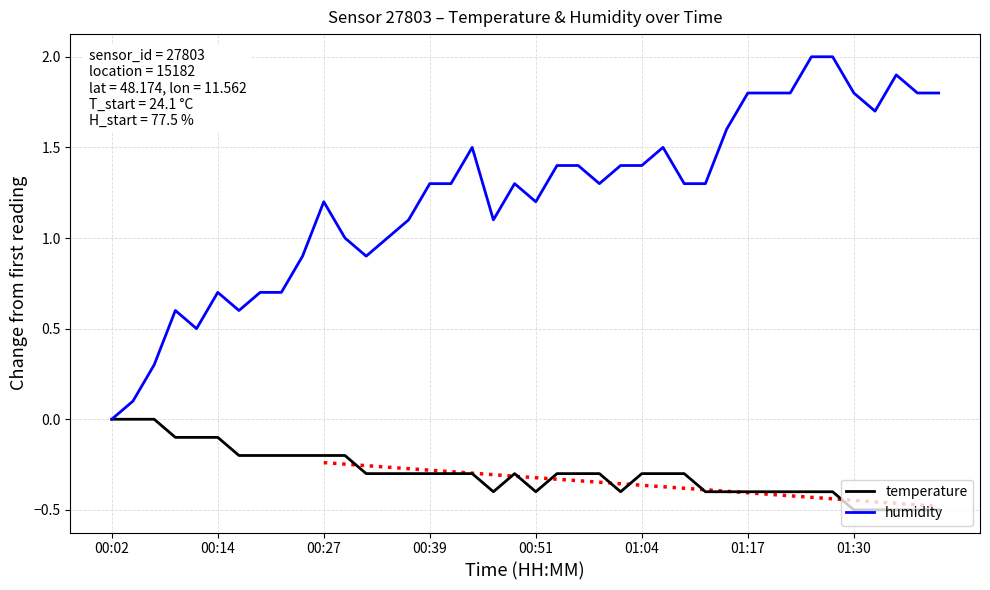

True or false: humidity and temperature cross at least once.

False